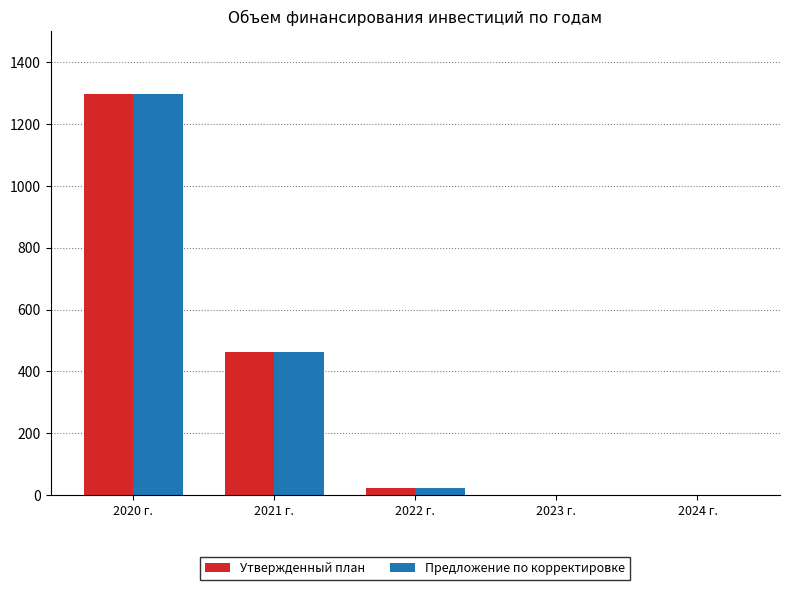

Reading right to left, list all the values displayed in this chart.

Утвержденный план: 0.0	0.0	22.7	464.3	1297.8
Предложение по корректировке: 0.0	0.0	22.7	464.3	1297.8